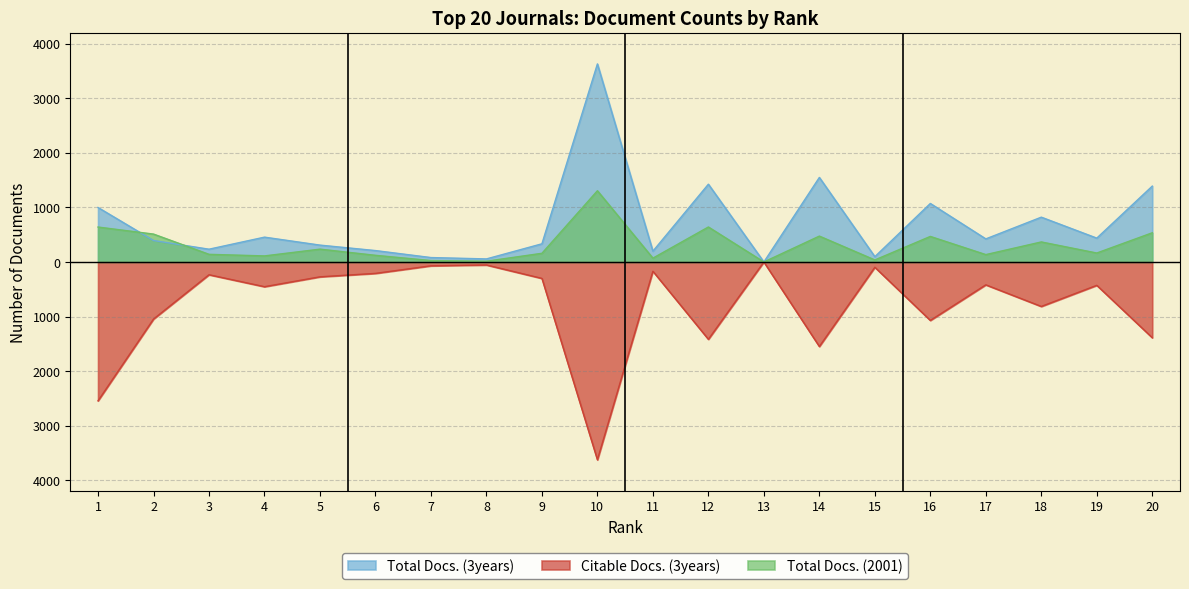

How many data points does each series have?

20